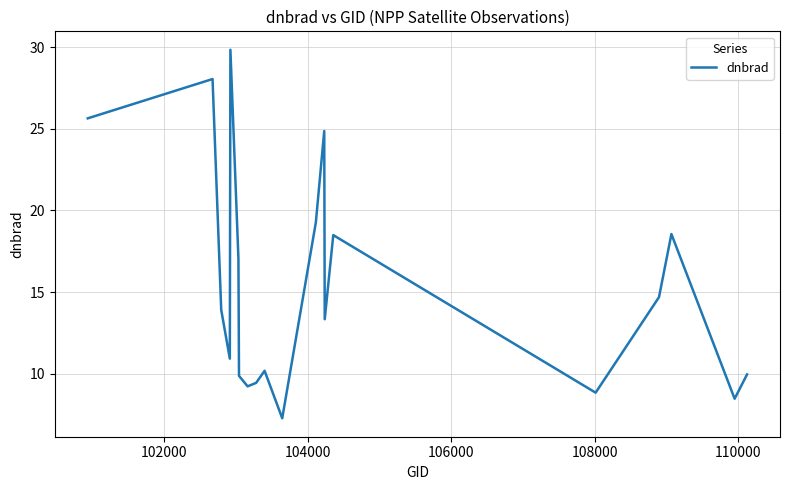

What is the difference between the maximum and minimum values?

22.6